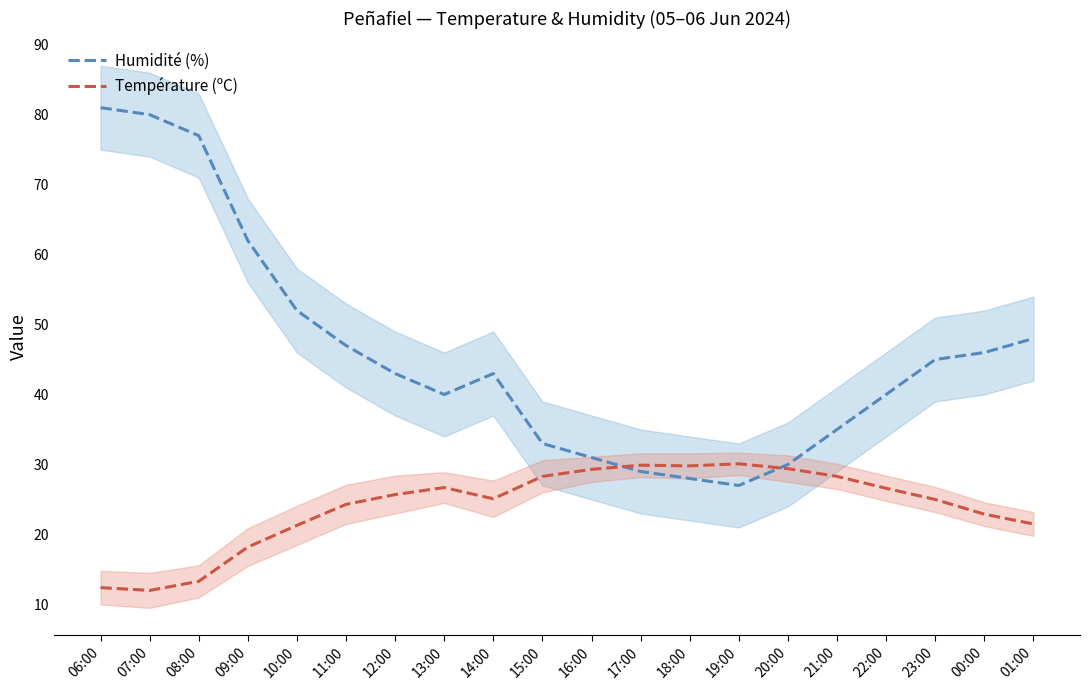

At how many categories does at least one series exceed 13?

20